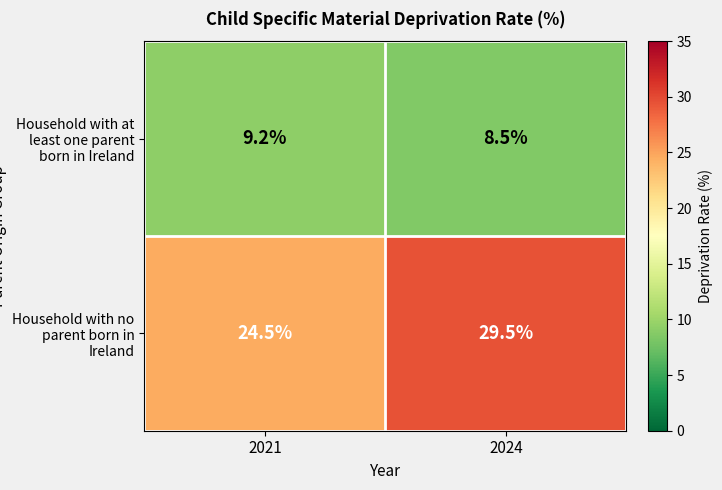

Which category has the highest value across all series?

2024